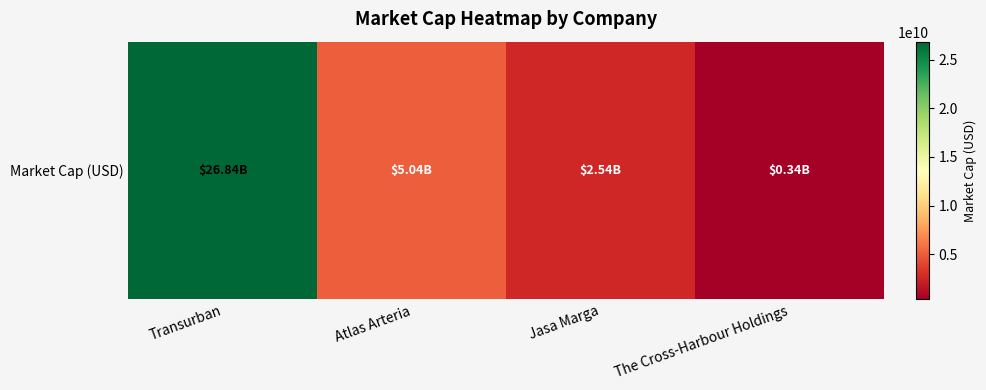

What is the difference between the maximum and second lowest values?

24299489546